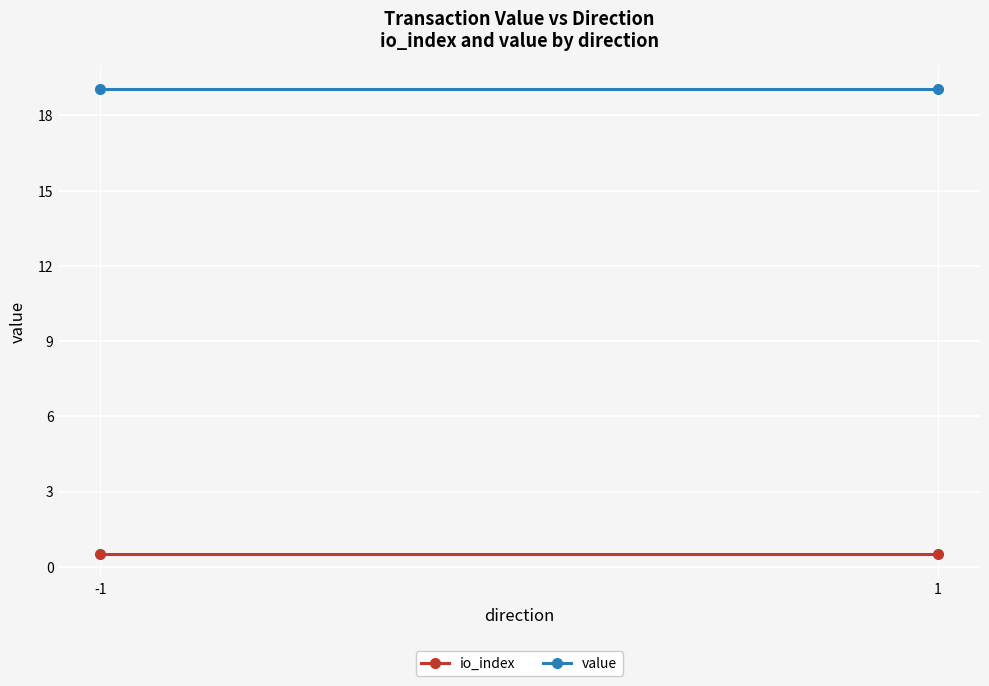

What is the value of the value point at the 1st from the left?

19.0